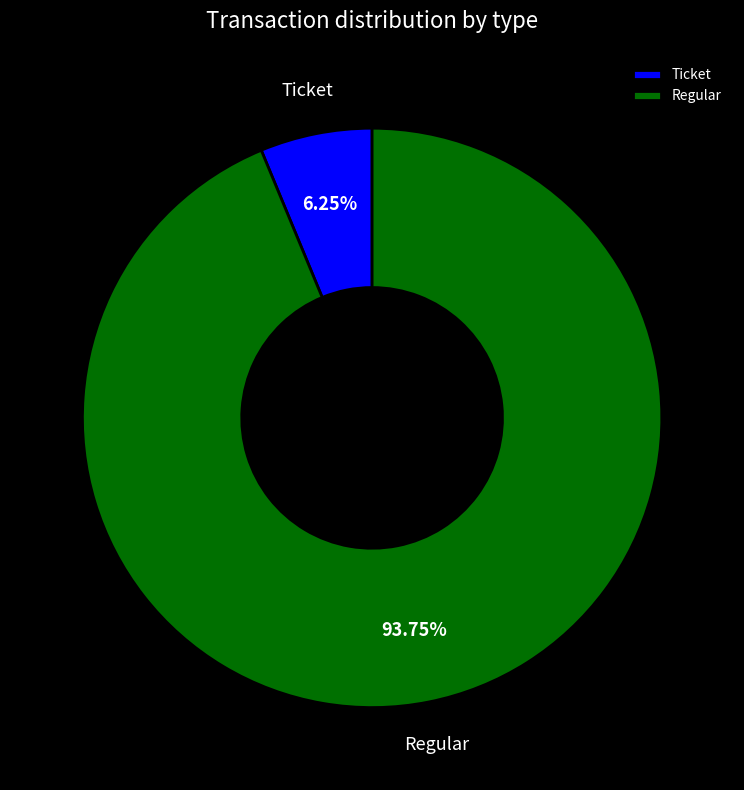

What is the smallest slice in the pie chart?

Ticket